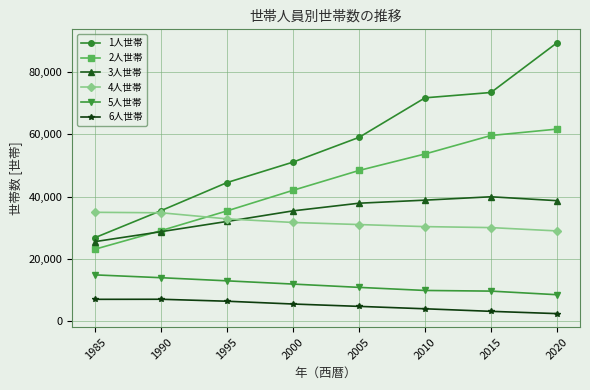

Rank the series by their maximum value, from highest to lowest.

1人世帯, 2人世帯, 3人世帯, 4人世帯, 5人世帯, 6人世帯